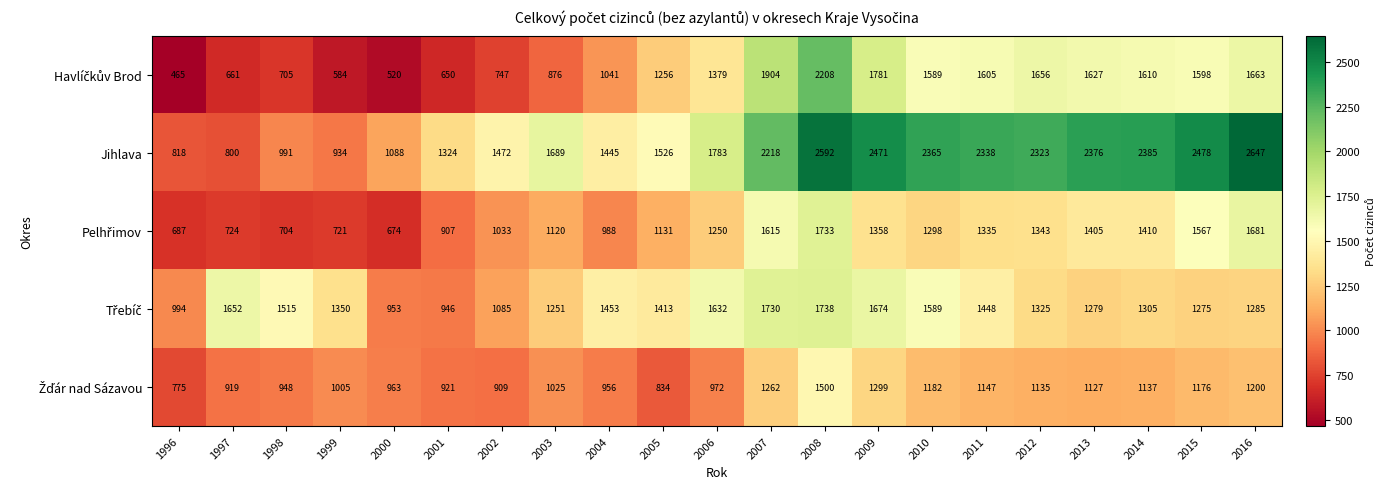

Which series has the largest total across all categories?

Jihlava